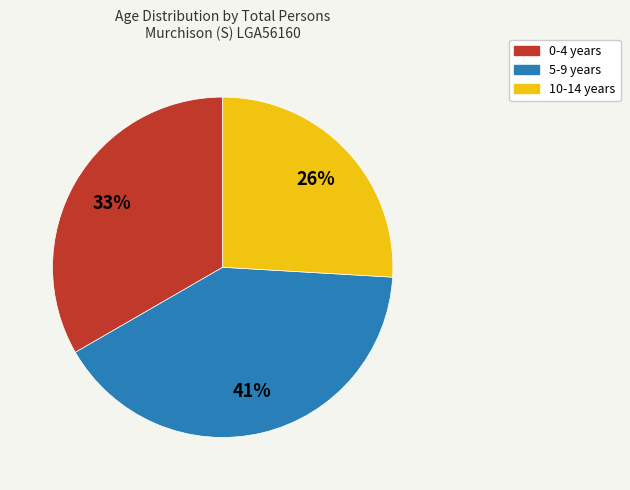

How many slices are in this pie chart?

3